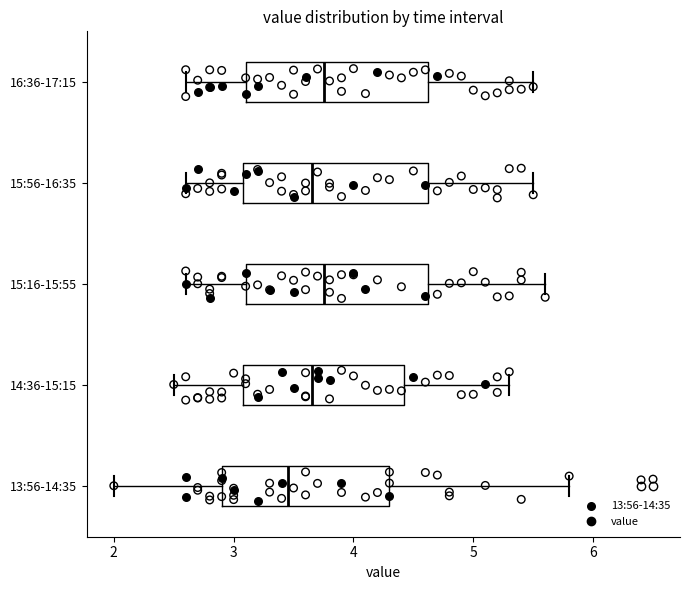

Reading bottom to top, transcribe this box plot: for each box, give where its median line is, the range the box spans, and where its two whiskers end, as read against the x-axis. The values are not printed on the chart, so give them approximately, as read against the axis.

13:56-14:35: median 3.5, box 2.9 to 4.3, whiskers 2.0 to 5.8
14:36-15:15: median 3.7, box 3.1 to 4.4, whiskers 2.5 to 5.3
15:16-15:55: median 3.8, box 3.1 to 4.6, whiskers 2.6 to 5.6
15:56-16:35: median 3.7, box 3.1 to 4.6, whiskers 2.6 to 5.5
16:36-17:15: median 3.8, box 3.1 to 4.6, whiskers 2.6 to 5.5